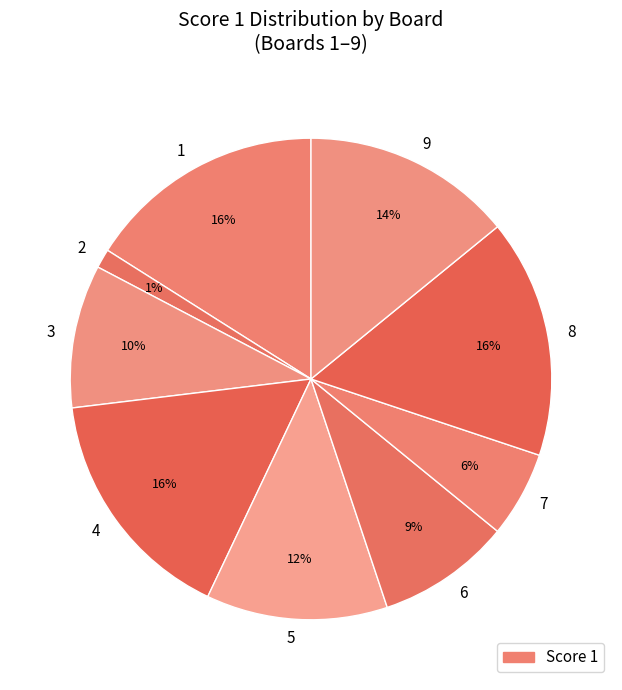

Is there a majority slice in this chart?

No